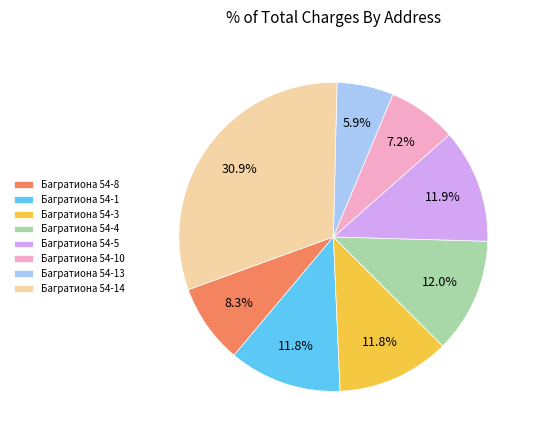

To the nearest percent, what is the combined percentage of Багратиона 54-8 and Багратиона 54-1?

20%